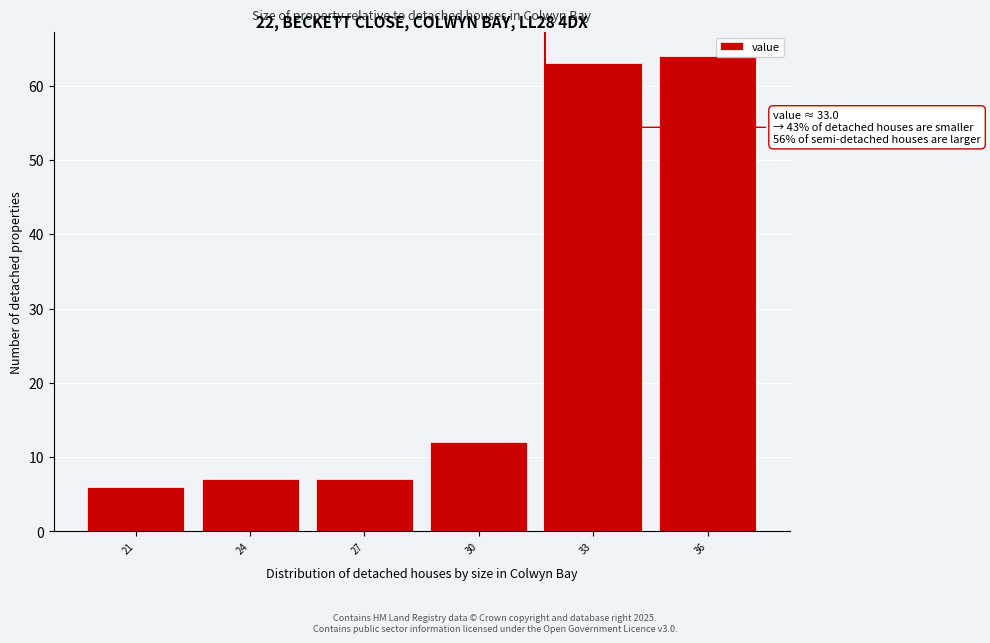

Reading left to right, transcribe all the data shown in this chart.

21=6	24=7	27=7	30=12	33=63	36=64